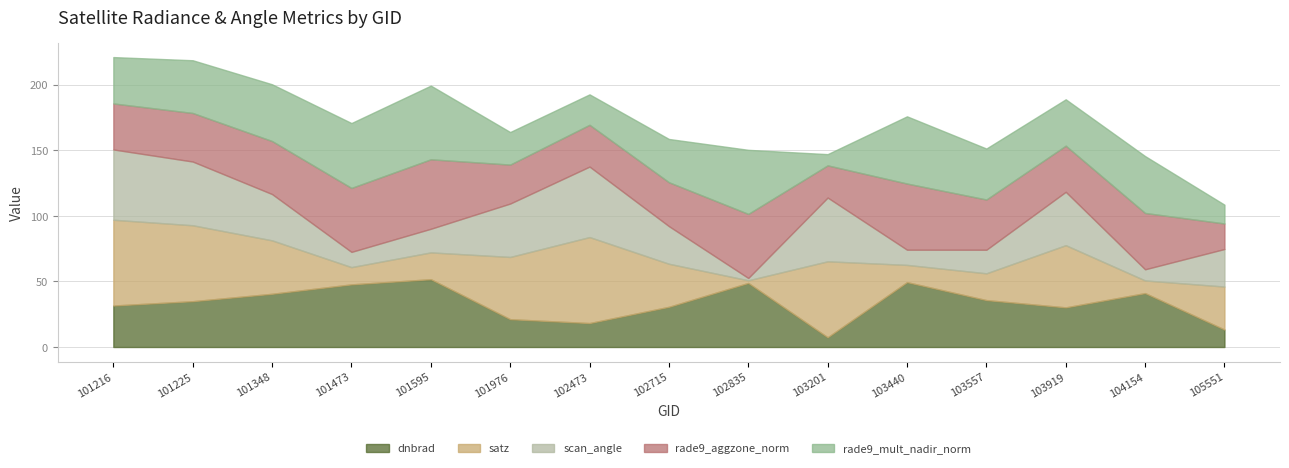

Reading left to right, what are all the values shown in this chart?

dnbrad: 31.6	34.9	40.6	47.7	51.7	21.2	18.3	30.6	48.8	7.4	49.5	35.8	30.2	41.1	13.3
satz: 65.4	57.9	40.7	13.1	20.4	47.4	65.5	32.8	2.0	57.9	13.1	20.4	47.4	9.6	32.8
scan_angle: 53.6	48.6	35.3	11.6	18.0	40.7	53.7	28.7	1.8	48.6	11.6	18.0	40.7	8.5	28.6
rade9_aggzone_norm: 35.1	37.0	40.4	48.7	53.0	29.7	31.9	33.5	48.8	24.5	50.4	38.3	35.2	42.9	19.5
rade9_mult_nadir_norm: 35.3	40.2	43.3	49.5	56.2	24.8	23.2	33.0	48.8	8.6	51.2	38.9	35.4	43.4	14.3